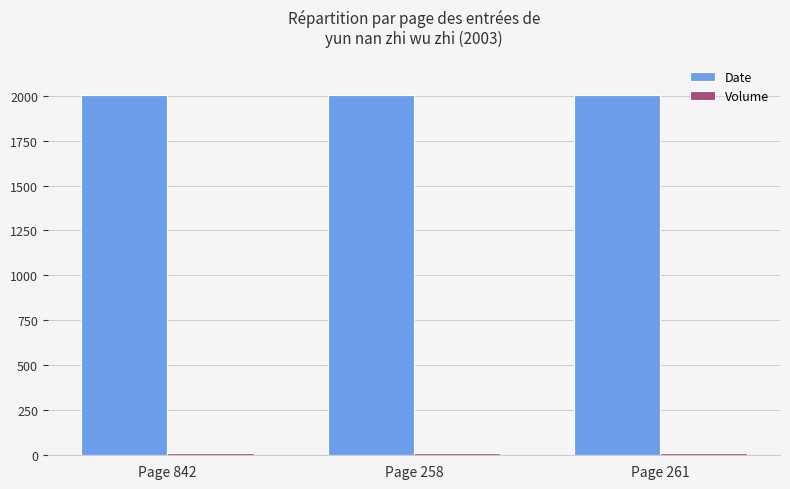

What is the lowest value of the Date series?

2003